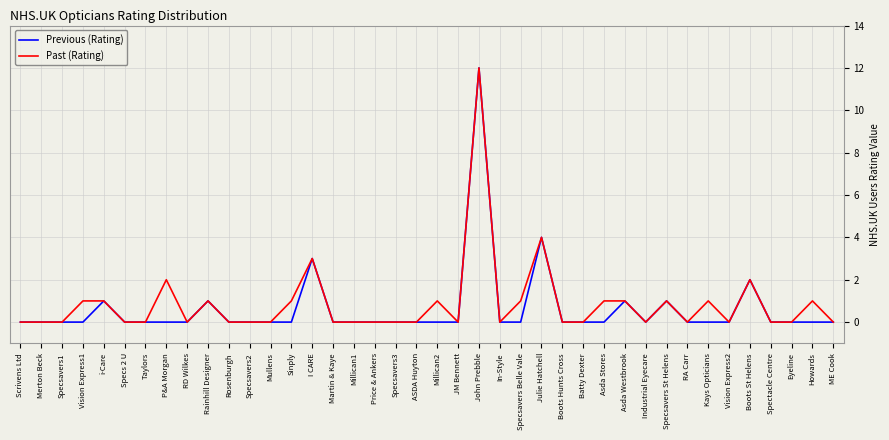

Reading right to left, list all the values displayed in this chart.

Previous (Rating): ME Cook=0	Howards=0	Eyeline=0	Spectacle Centre=0	Boots St Helens=2	Vision Express2=0	Kays Opticians=0	RA Carr=0	Specsavers St Helens=1	Industrial Eyecare=0	Asda Westbrook=1	Asda Stores=0	Batty Dexter=0	Boots Hunts Cross=0	Julie Hatchell=4	Specsavers Belle Vale=0	In-Style=0	John Prebble=12	JM Bennett=0	Millican2=0	ASDA Huyton=0	Specsavers3=0	Price & Ankers=0	Millican1=0	Martin & Kaye=0	I CARE=3	Sinply=0	Mullens=0	Specsavers2=0	Rosenburgh=0	Rainhill Designer=1	RD Wilkes=0	P&A Morgan=0	Taylors=0	Specs 2 U=0	i-Care=1	Vision Express1=0	Specsavers1=0	Merton Beck=0	Scrivens Ltd=0
Past (Rating): ME Cook=0	Howards=1	Eyeline=0	Spectacle Centre=0	Boots St Helens=2	Vision Express2=0	Kays Opticians=1	RA Carr=0	Specsavers St Helens=1	Industrial Eyecare=0	Asda Westbrook=1	Asda Stores=1	Batty Dexter=0	Boots Hunts Cross=0	Julie Hatchell=4	Specsavers Belle Vale=1	In-Style=0	John Prebble=12	JM Bennett=0	Millican2=1	ASDA Huyton=0	Specsavers3=0	Price & Ankers=0	Millican1=0	Martin & Kaye=0	I CARE=3	Sinply=1	Mullens=0	Specsavers2=0	Rosenburgh=0	Rainhill Designer=1	RD Wilkes=0	P&A Morgan=2	Taylors=0	Specs 2 U=0	i-Care=1	Vision Express1=1	Specsavers1=0	Merton Beck=0	Scrivens Ltd=0